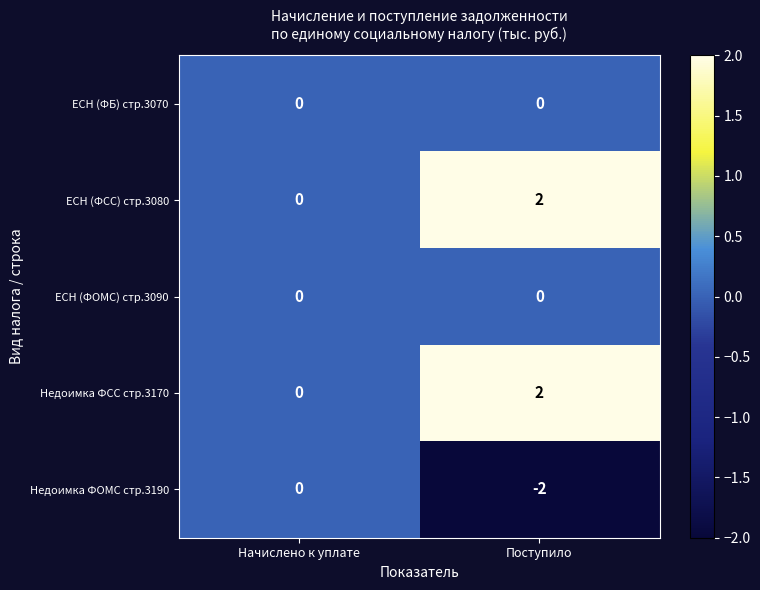

Which label corresponds to the largest value in the chart?

Поступило